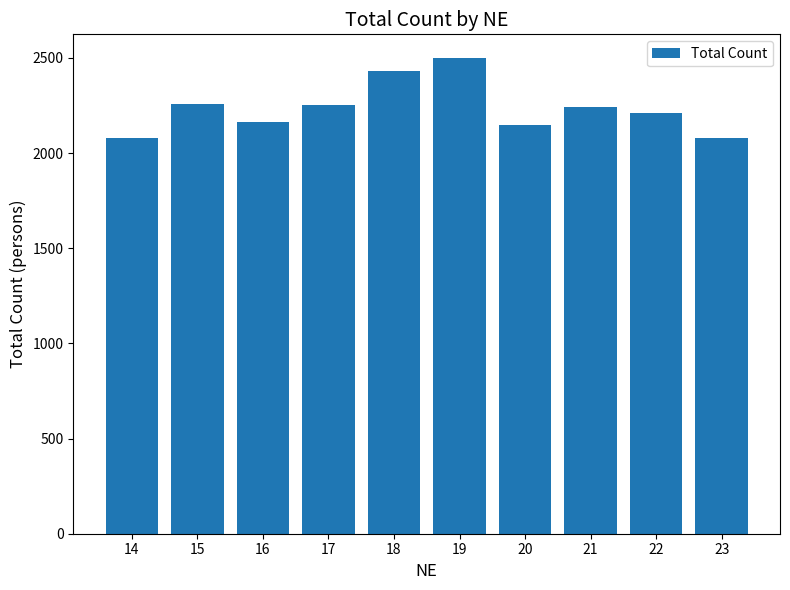

What is the sum of the values at 18 and 20?

4580